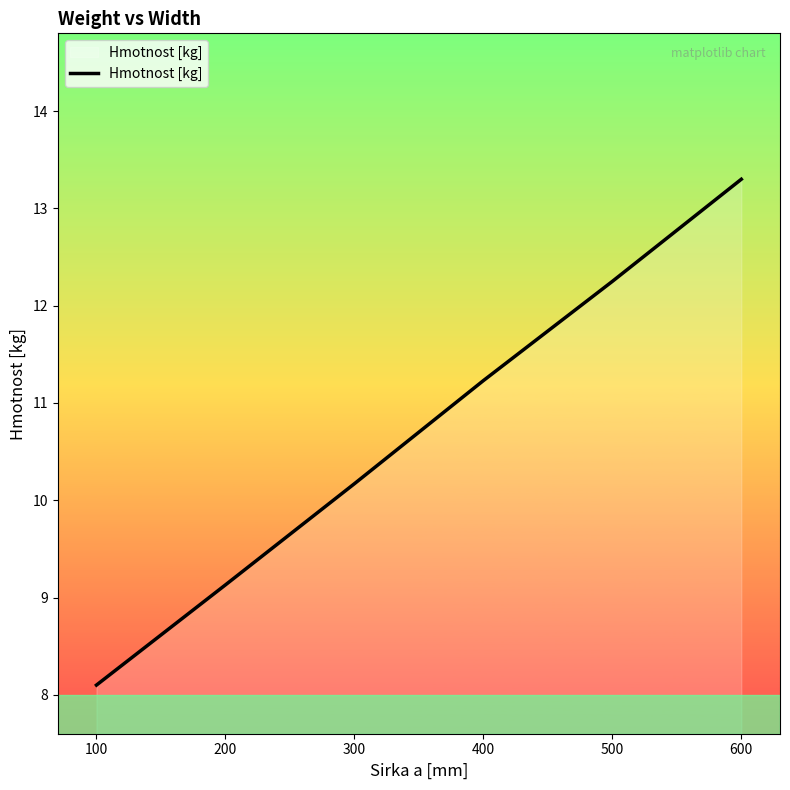

The value at 200 is 2.5. True or false?

False